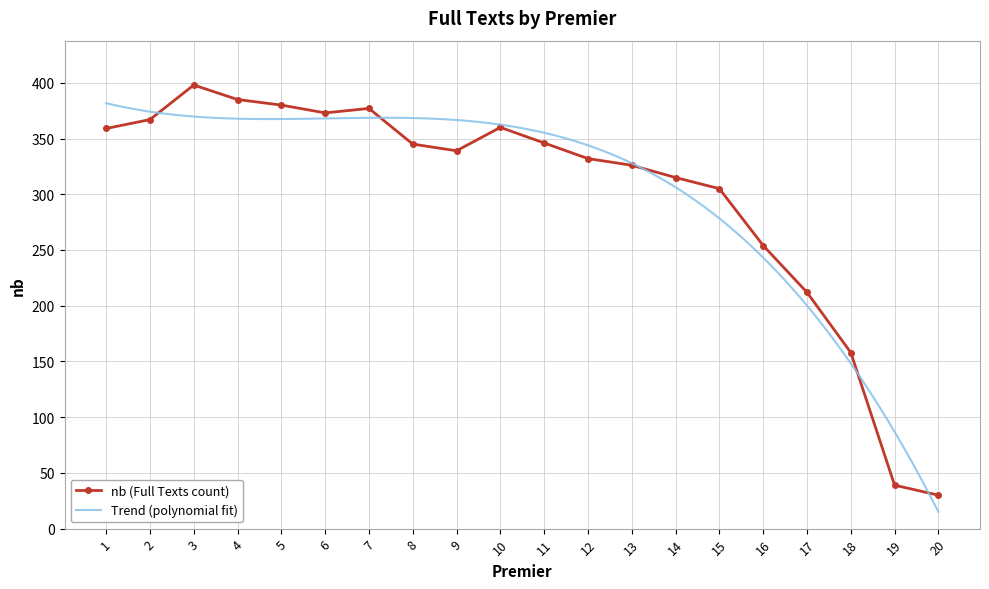

Where is the first local maximum for nb (Full Texts count)?

3